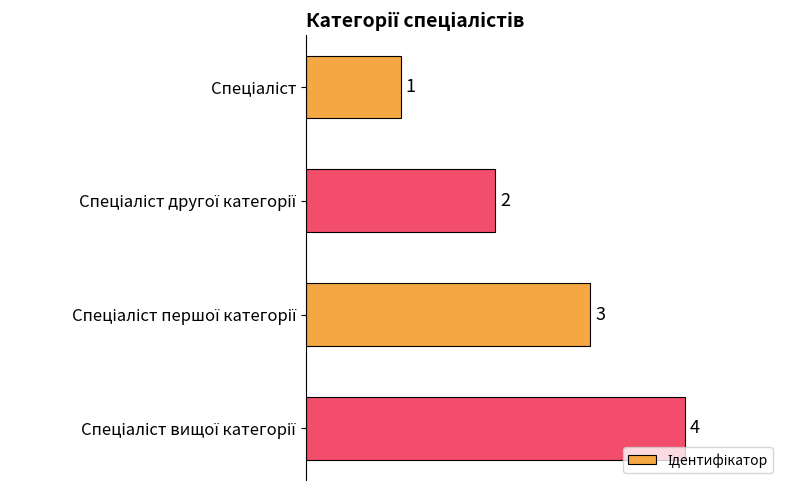

What is the difference between the maximum and minimum values?

3